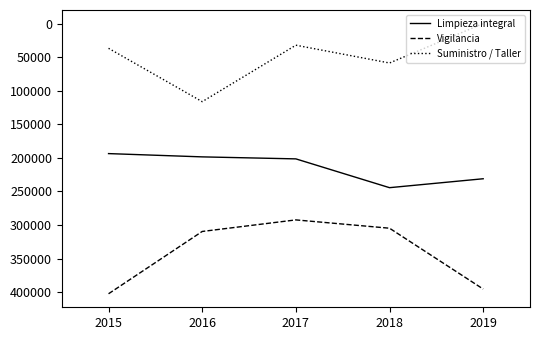

Rank the series at 2018 from lowest to highest value.

Suministro / Taller, Limpieza integral, Vigilancia